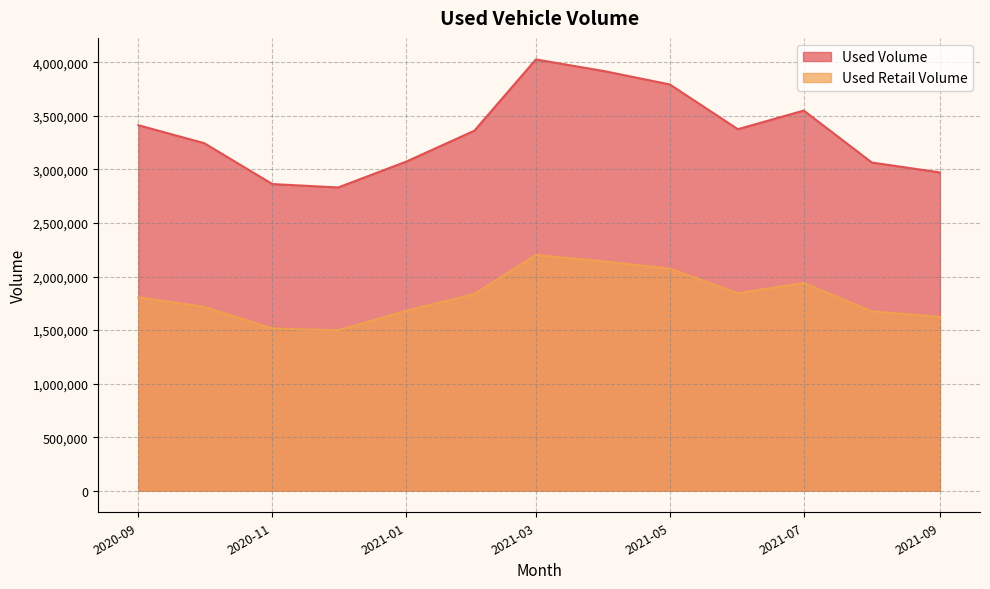

At 2021-08, list the series in order from largest to smallest.

Used Volume, Used Retail Volume